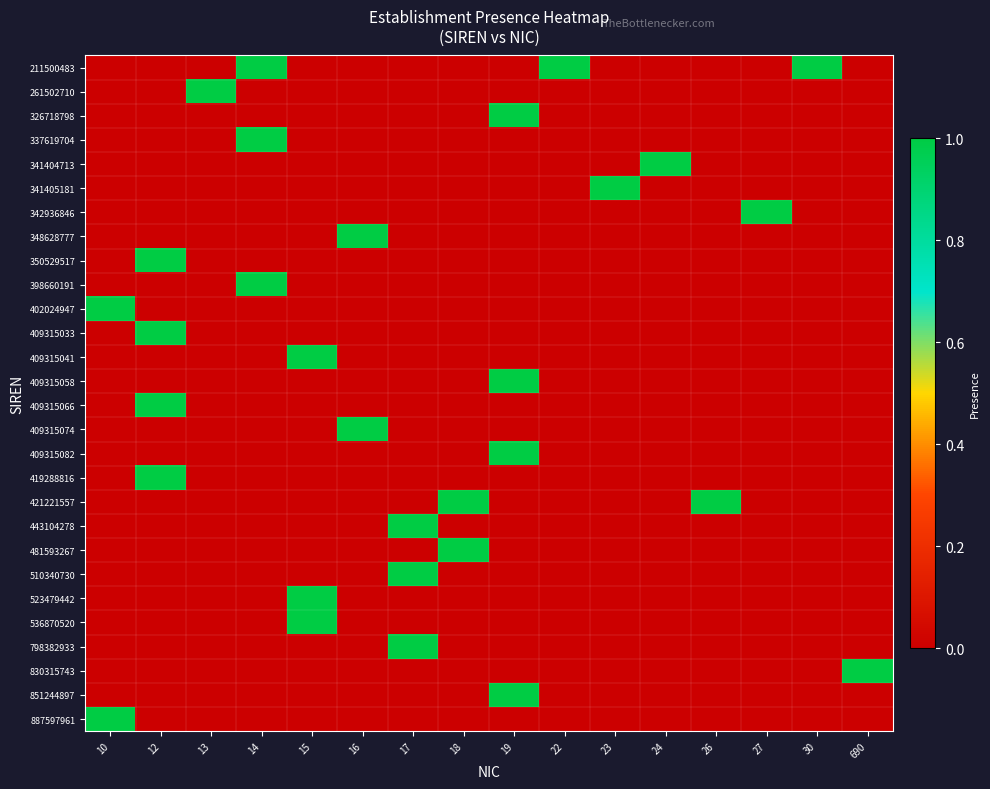

Which series has the largest range (max minus min)?

211500483